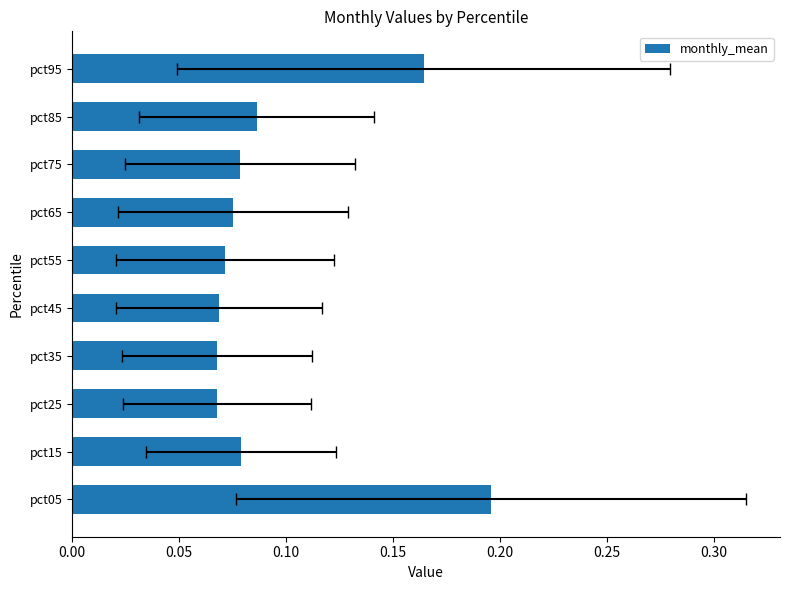

How many bars are there in total?

10